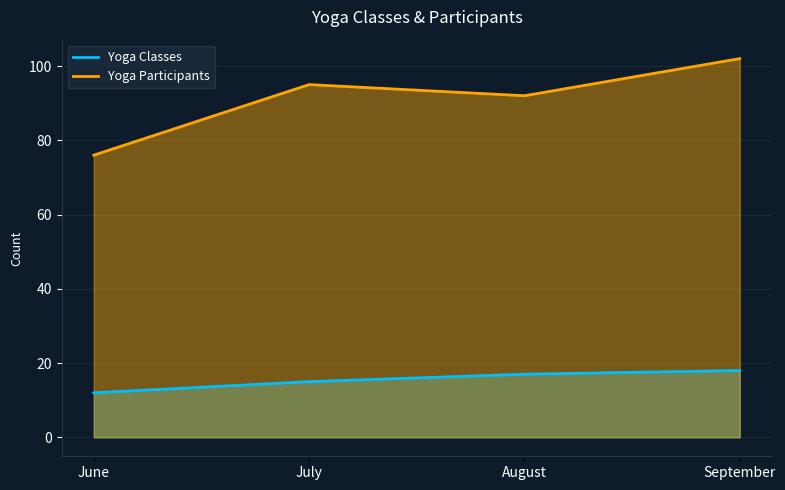

At which label is Yoga Participants closest to 89?

August